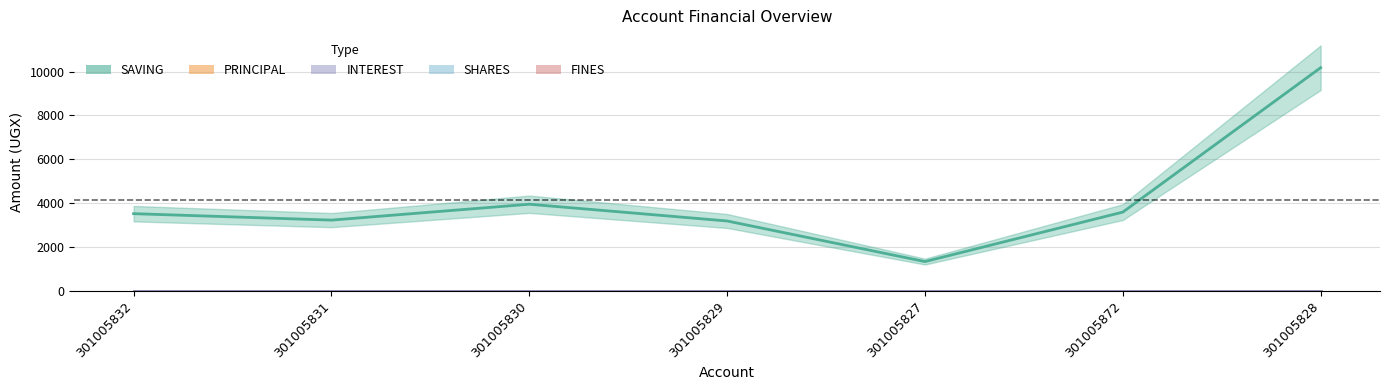

Does the chart display data point markers on the line(s)?

No